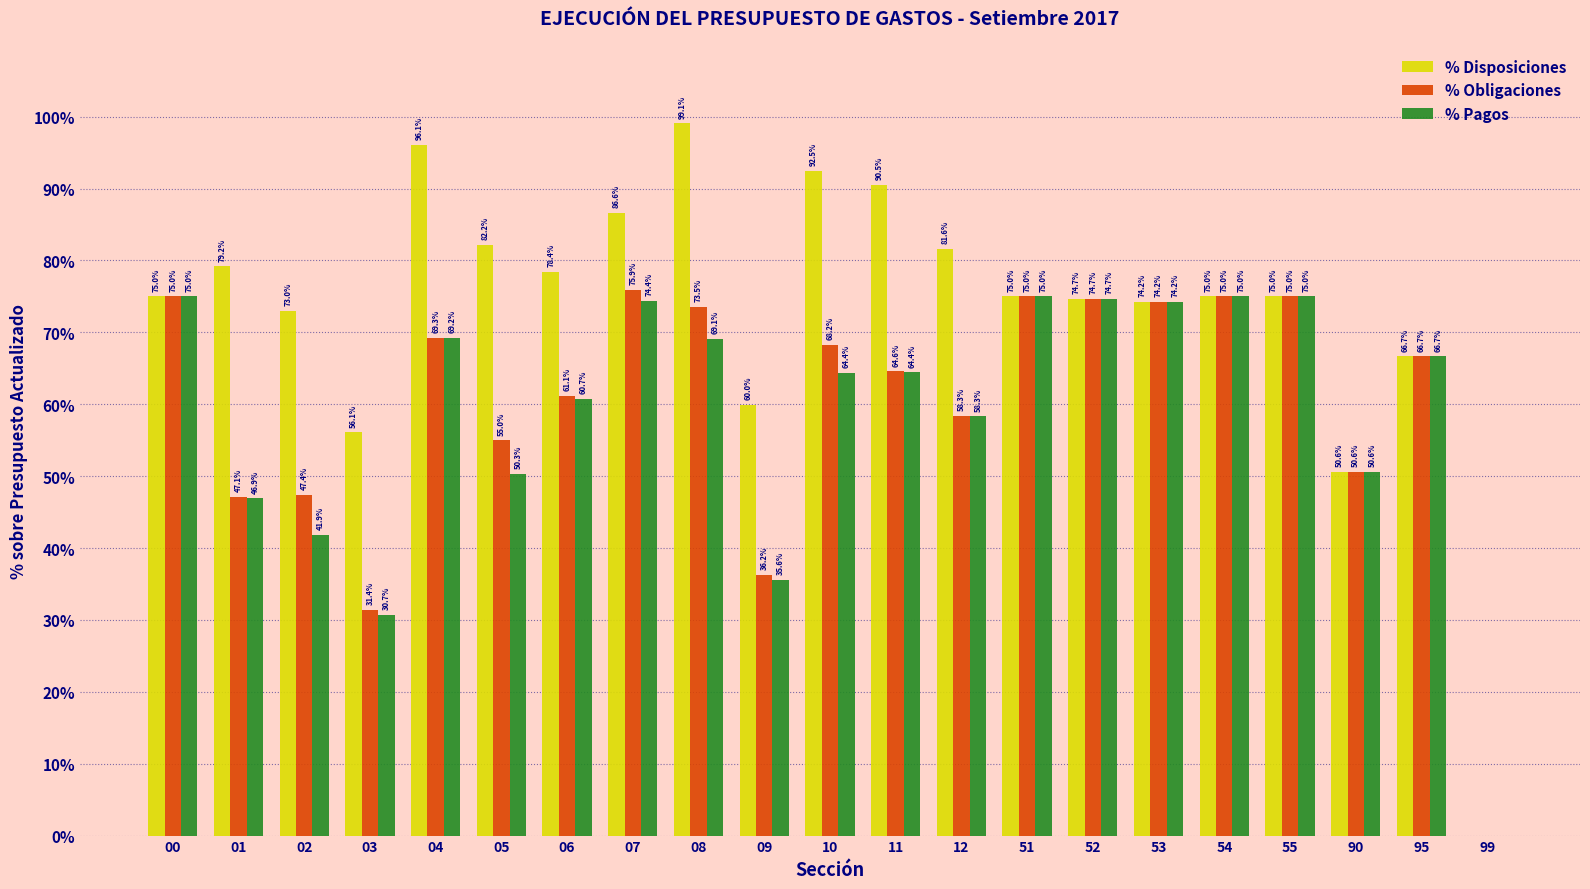

Which label corresponds to the largest value in the chart?

08